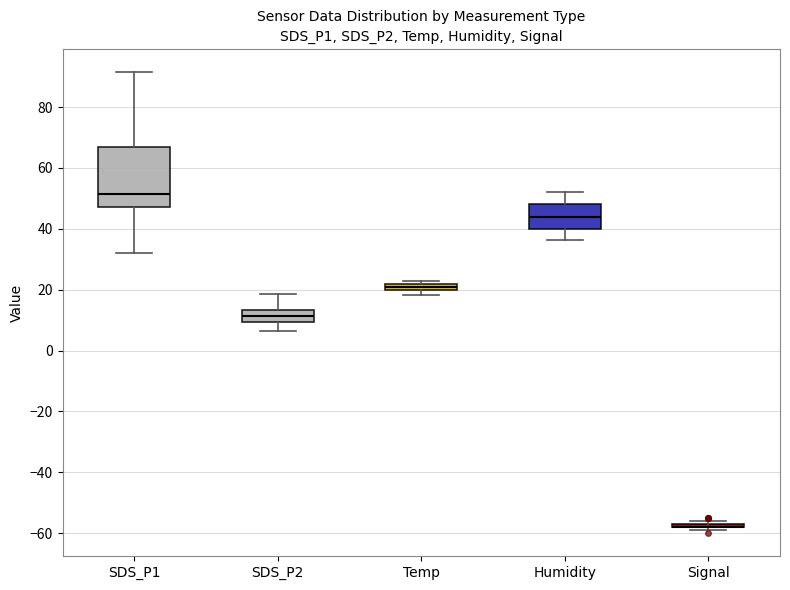

Where does the upper whisker of the box for Humidity end on the y-axis? The values are not printed on the chart, so give them approximately, as read against the axis.

52